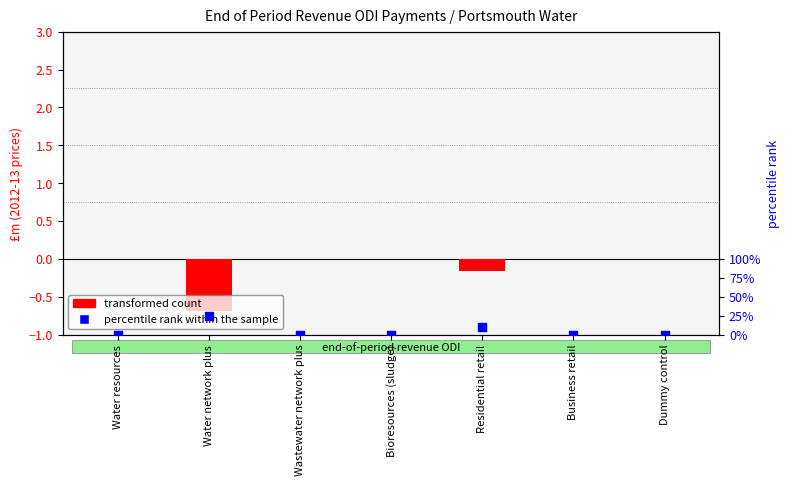

Which series reaches the minimum Y coordinate?

transformed count